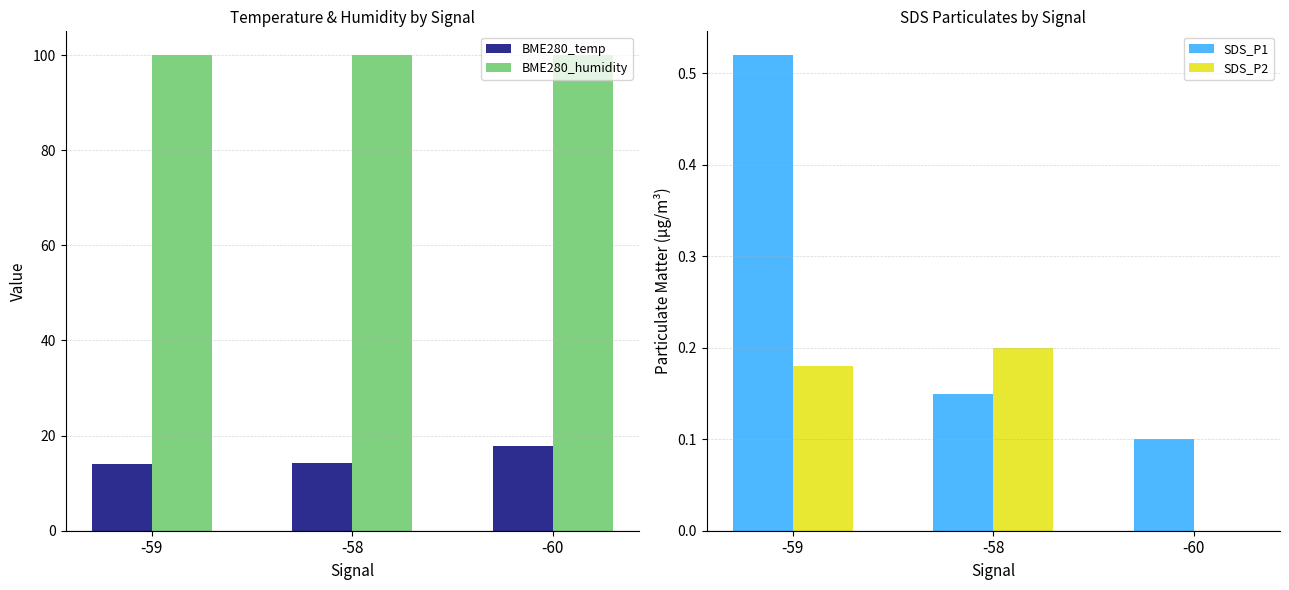

True or false: SDS_P1 has a value of 0.1 at -58.

False